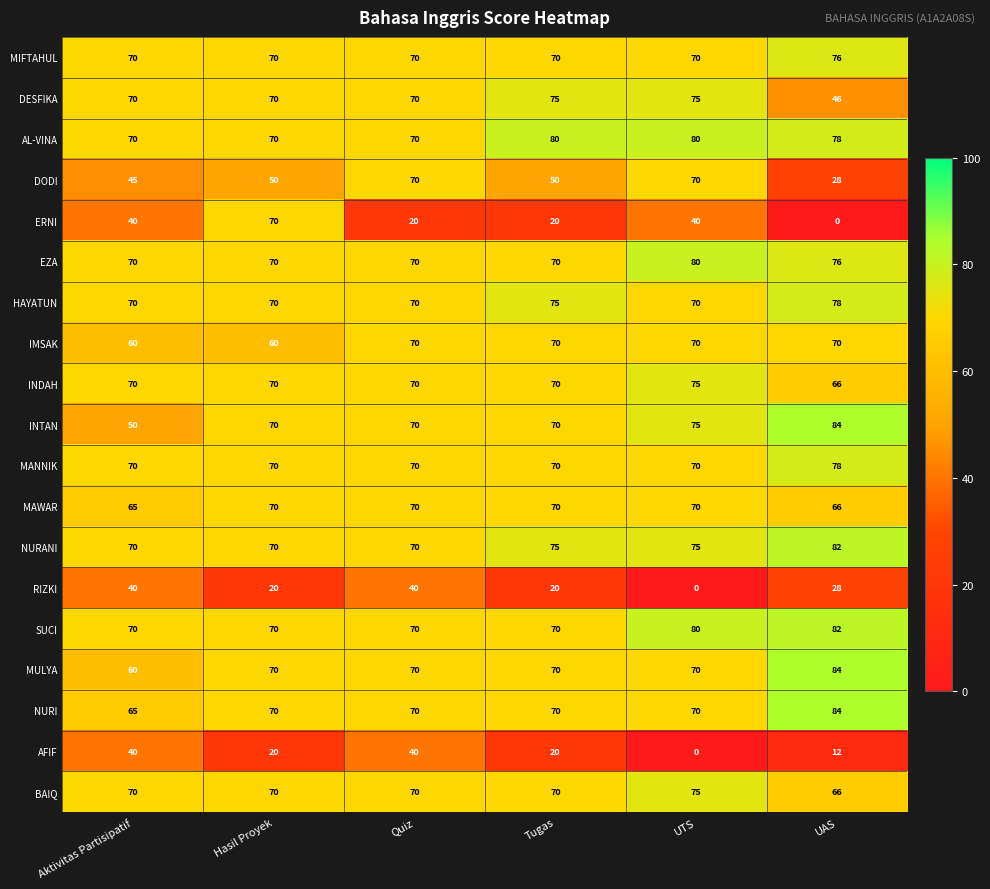

What is the greatest value displayed?

84